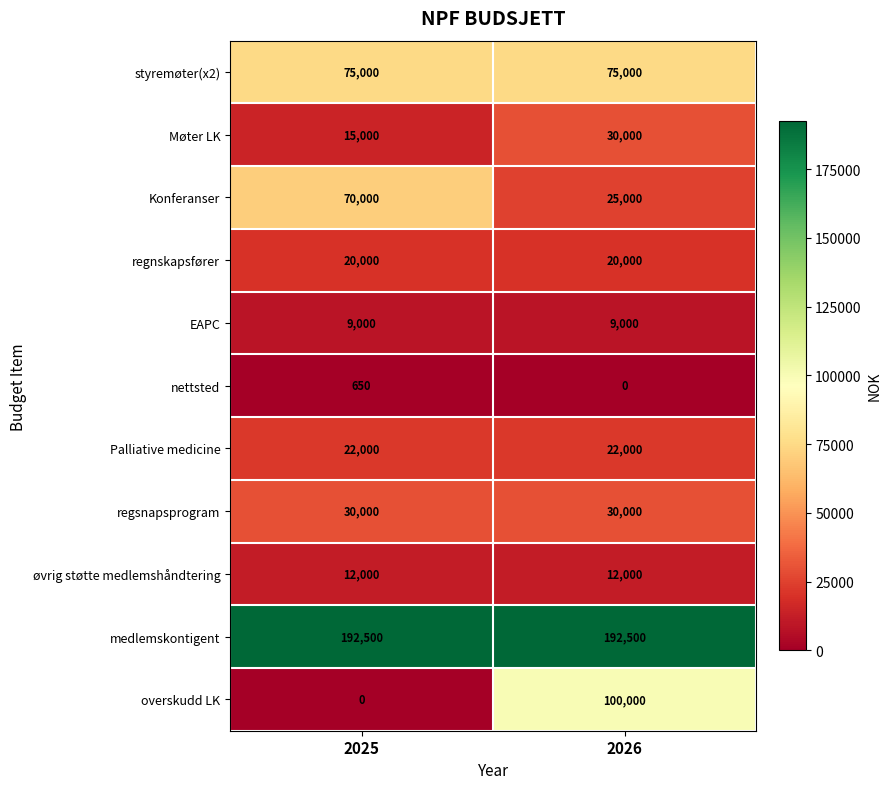

Count the number of data series in this chart.

11